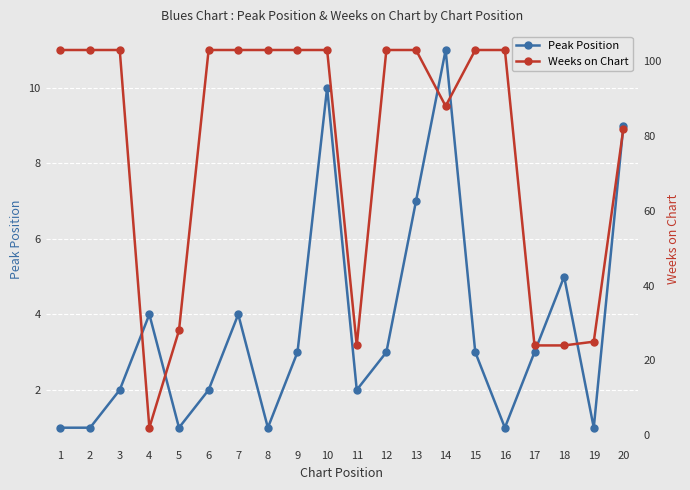

Is it true that Peak Position equals 5 at 18?

True